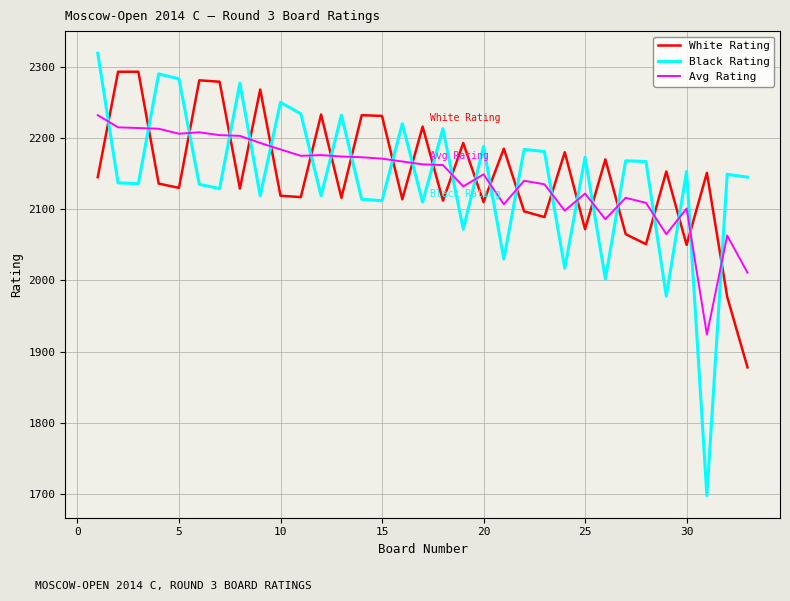

Which series has the largest range (max minus min)?

Black Rating